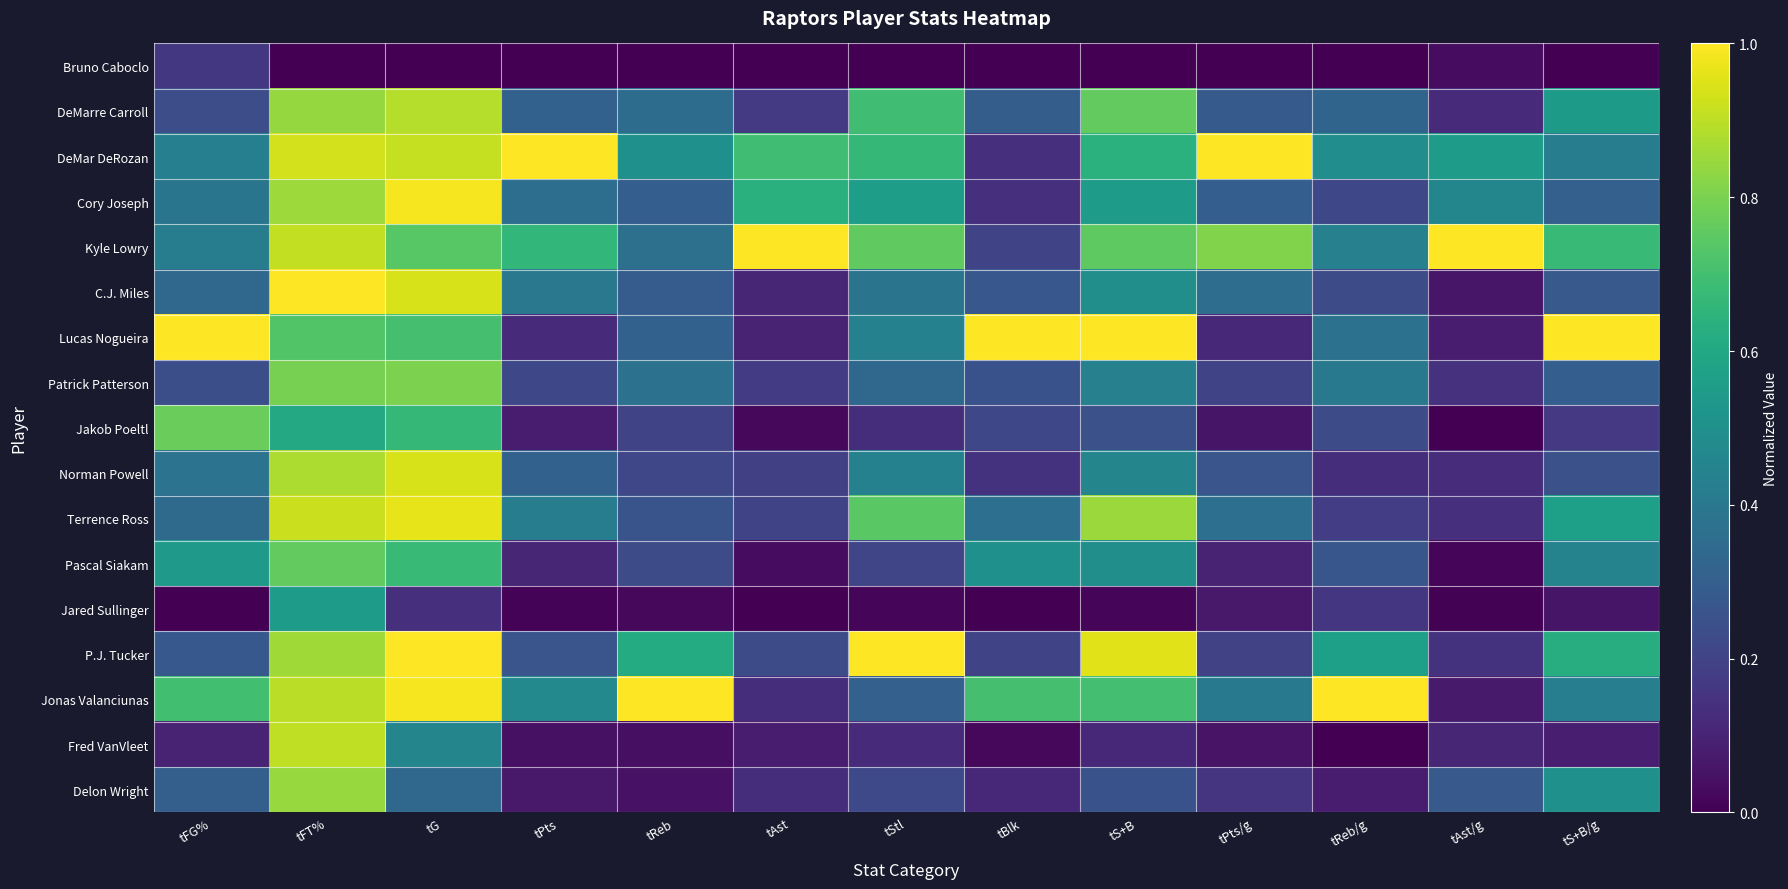

At how many categories does at least one series exceed 0?

13